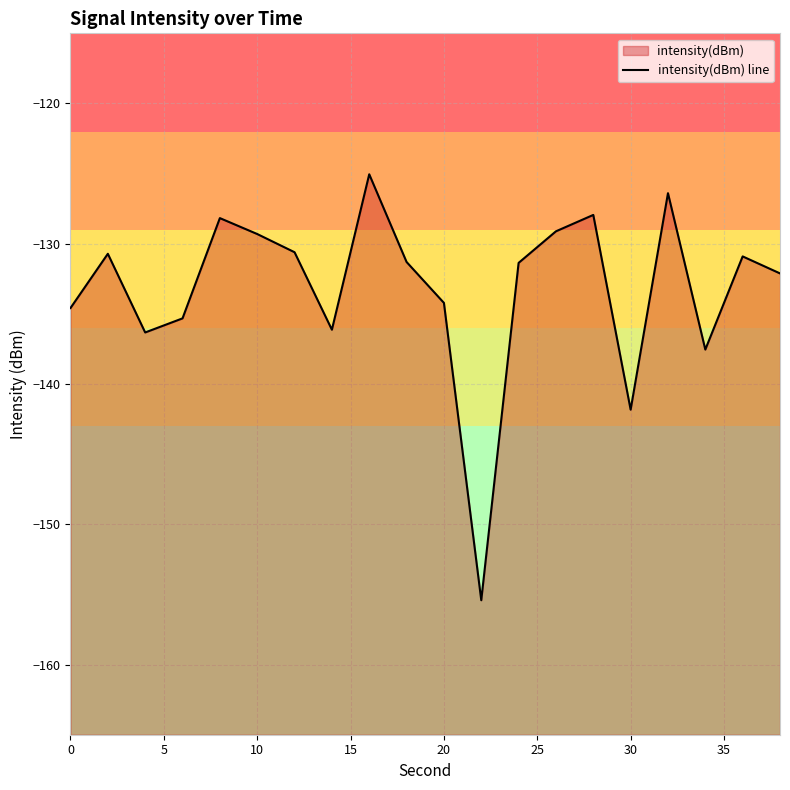

What is the sum of all values?

-2664.3